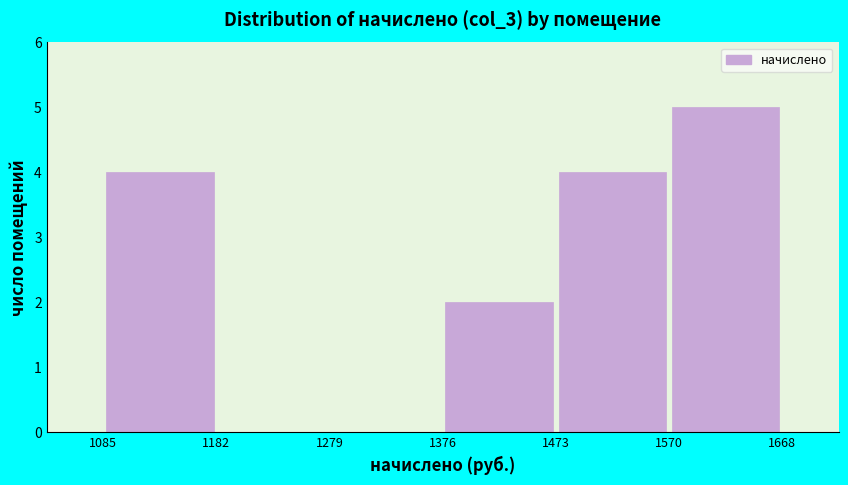

Reading left to right, transcribe this chart: for each bar, give the range it covers on the x-axis and its height. The values are not printed on the chart, so give them approximately, as read against the axis.

1085 to 1182: 4
1182 to 1279: 0
1279 to 1376: 0
1376 to 1473: 2
1473 to 1570: 4
1570 to 1668: 5